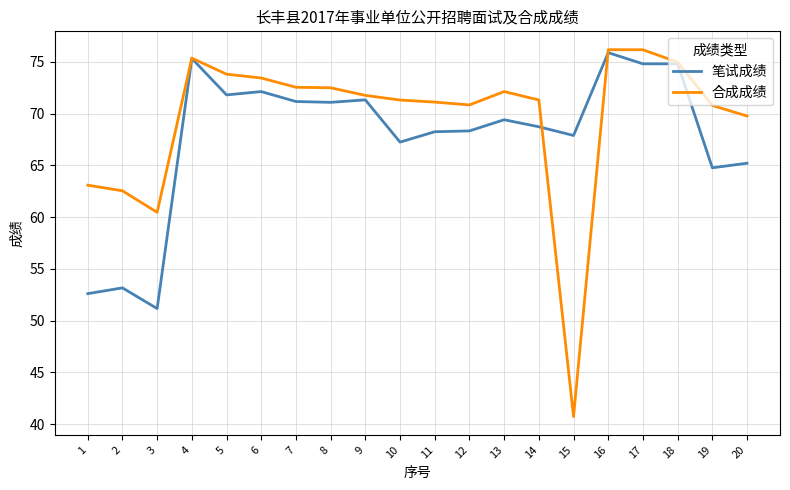

Which series has the widest spread of values?

合成成绩